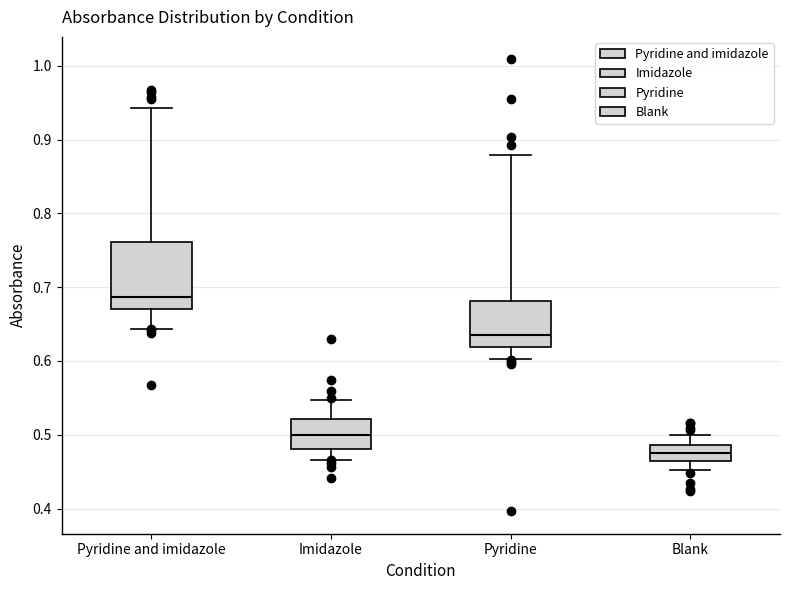

Reading left to right, read every box against the y-axis: the position of its median line, the range the box covers, and the ends of its whiskers. The values are not printed on the chart, so give them approximately, as read against the axis.

Pyridine and imidazole: median 0.69, box 0.67 to 0.76, whiskers 0.64 to 0.94
Imidazole: median 0.50, box 0.48 to 0.52, whiskers 0.47 to 0.55
Pyridine: median 0.64, box 0.62 to 0.68, whiskers 0.60 to 0.88
Blank: median 0.47, box 0.46 to 0.49, whiskers 0.45 to 0.50